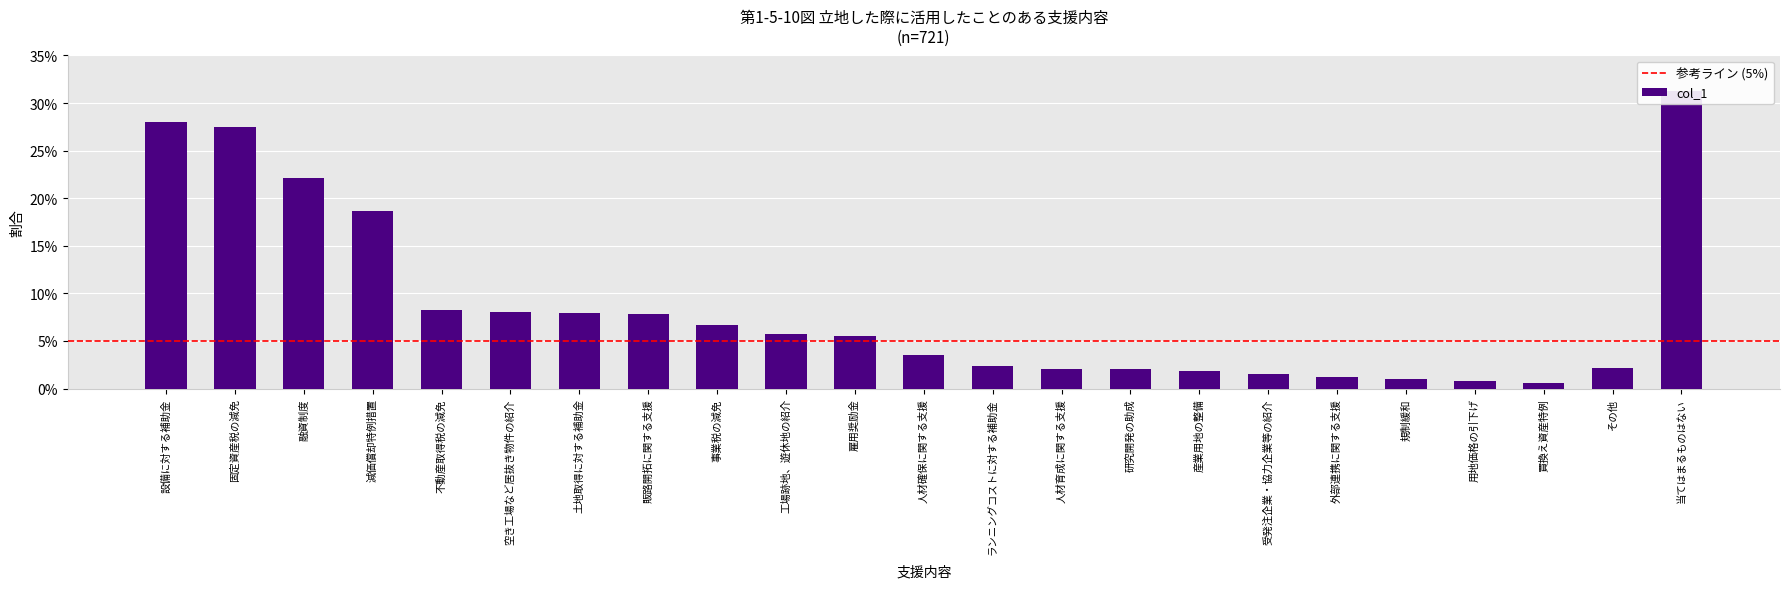

Rank the categories by value from lowest to highest.

買換え資産特例, 用地価格の引下げ, 規制緩和, 外部連携に関する支援, 受発注企業・協力企業等の紹介, 産業用地の整備, 人材育成に関する支援, 研究開発の助成, その他, ランニングコストに対する補助金, 人材確保に関する支援, 雇用奨励金, 工場跡地、遊休地の紹介, 事業税の減免, 販路開拓に関する支援, 土地取得に対する補助金, 空き工場など居抜き物件の紹介, 不動産取得税の減免, 減価償却特例措置, 融資制度, 固定資産税の減免, 設備に対する補助金, 当てはまるものはない